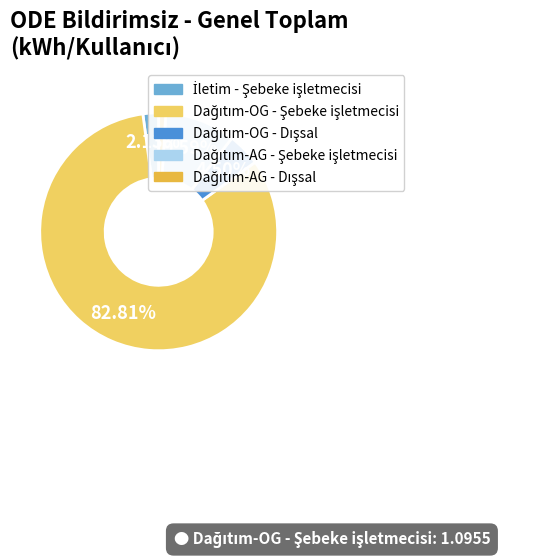

How many slices are in this pie chart?

5